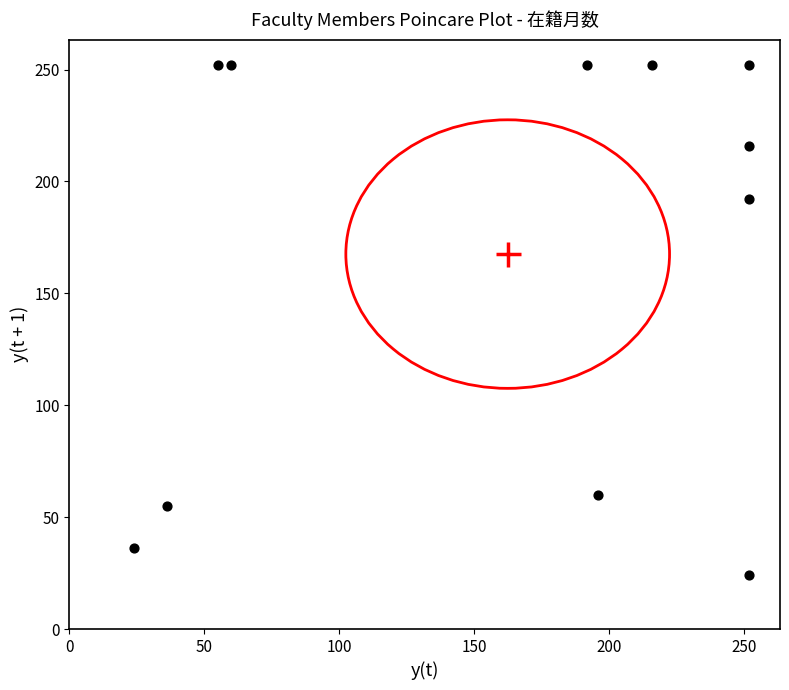

What is the average Y value?

168